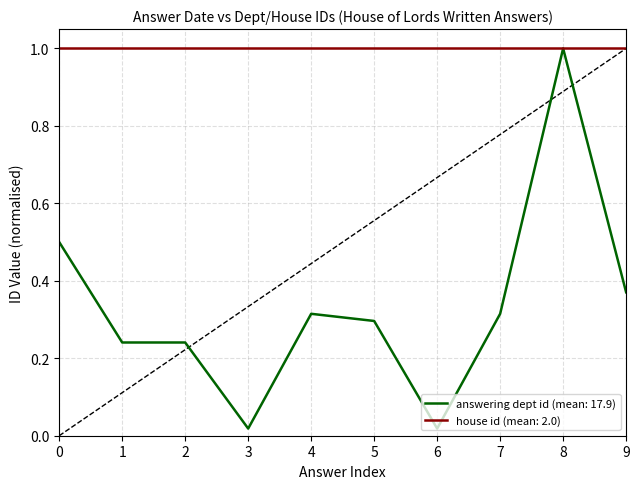

Rank the series at 9 from lowest to highest value.

answering dept id (mean: 17.9), house id (mean: 2.0)